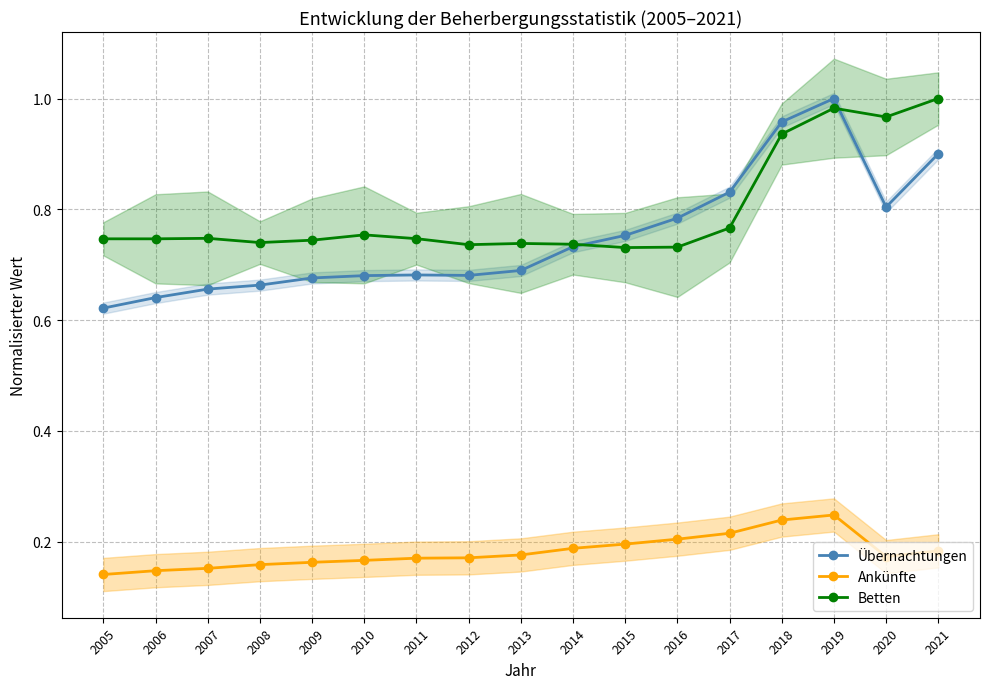

At which category does the chart reach its minimum across all series?

2005